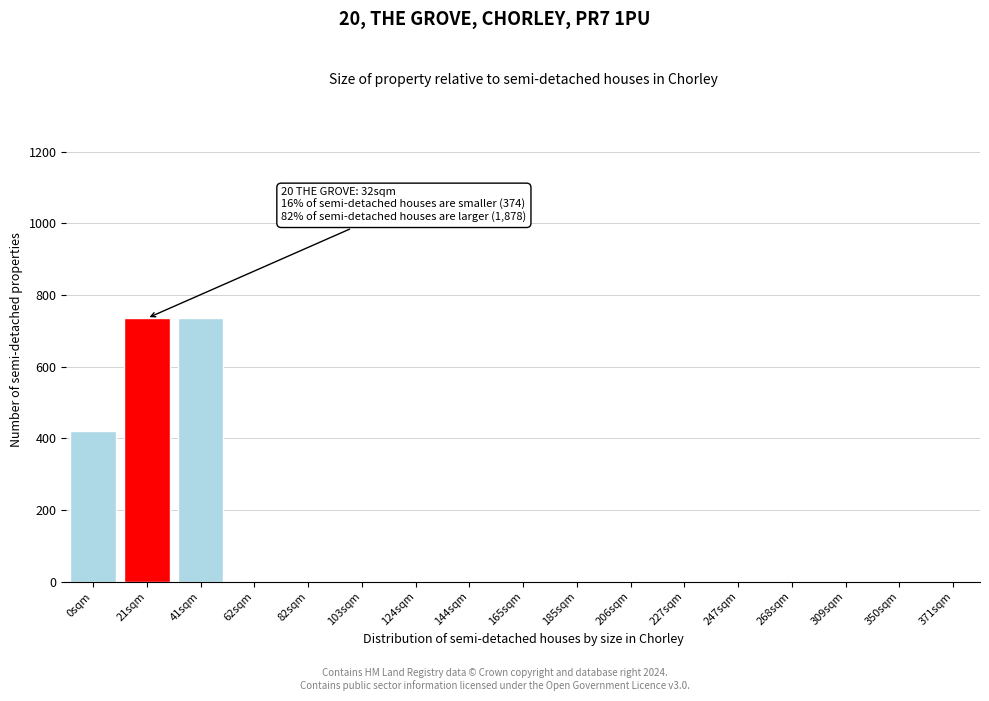

Reading right to left, what are all the values shown in this chart?

371sqm=0	350sqm=0	309sqm=0	268sqm=0	247sqm=0	227sqm=0	206sqm=0	185sqm=0	165sqm=0	144sqm=0	124sqm=0	103sqm=0	82sqm=0	62sqm=0	41sqm=735	21sqm=735	0sqm=420